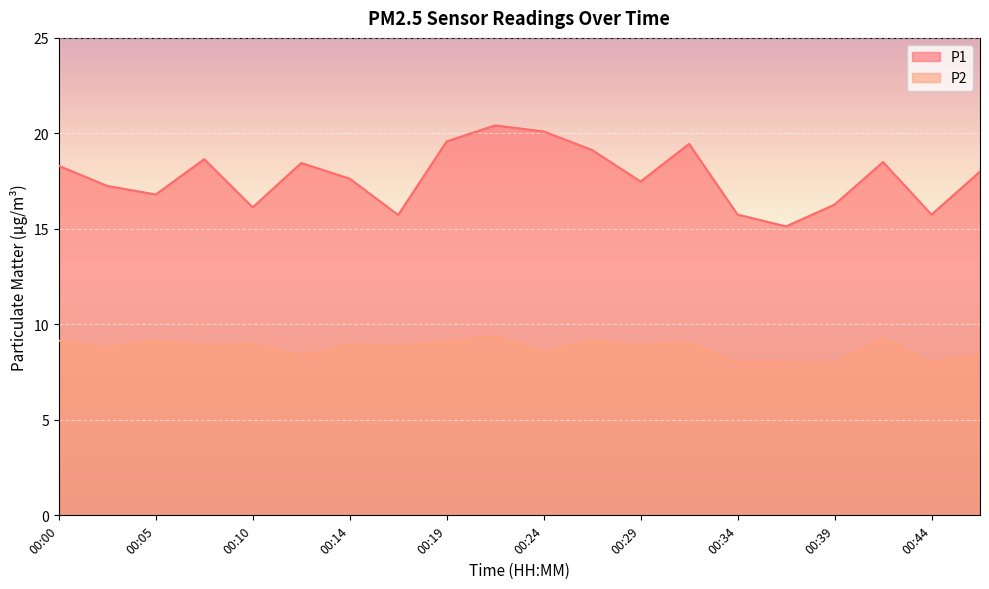

The P1 series shows 11.3 at 00:41. True or false?

False